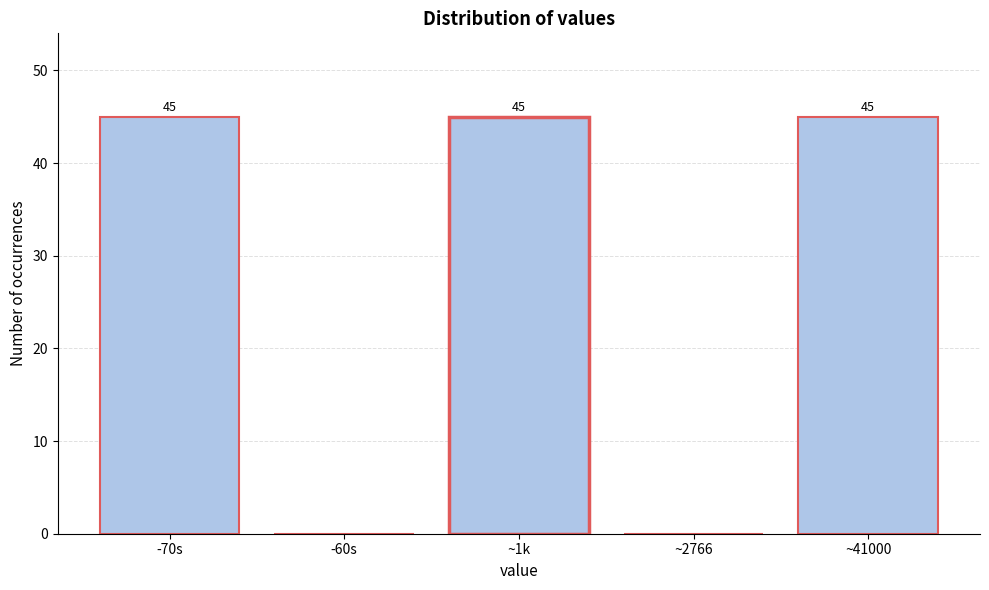

Reading left to right, transcribe all the data shown in this chart.

-70s=45	-60s=0	~1k=45	~2766=0	~41000=45